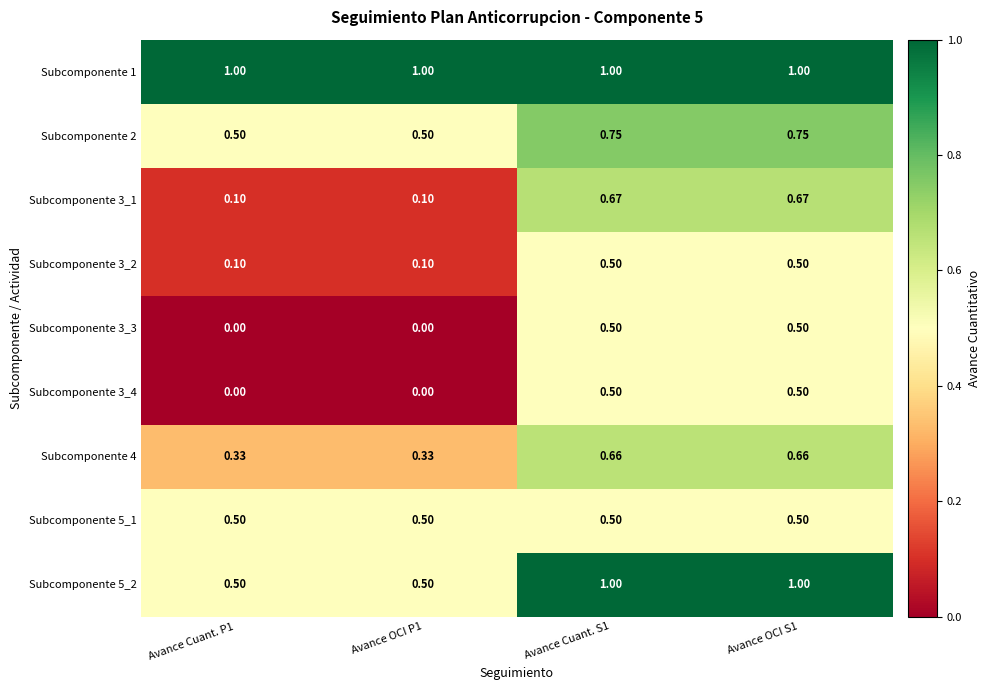

Which series has the largest range (max minus min)?

Subcomponente 3_1